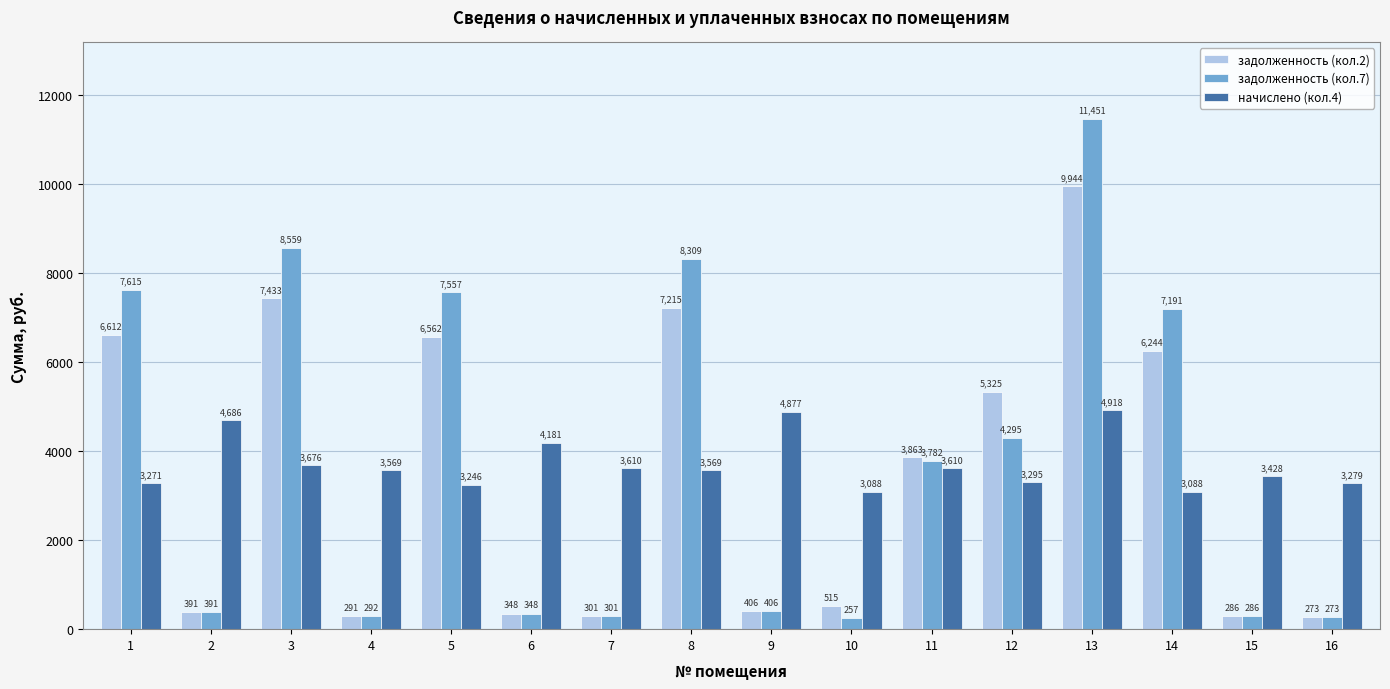

At how many categories does at least one series exceed 5323?

7